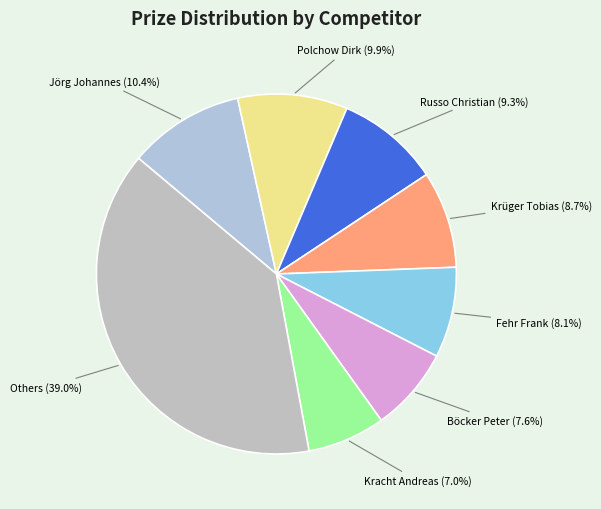

Is there any slice that represents more than half of the pie?

No